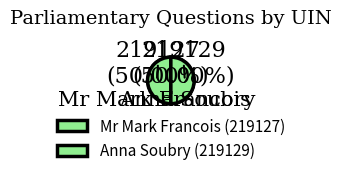

Which slice is the smallest?

Mr Mark Francois (219127)